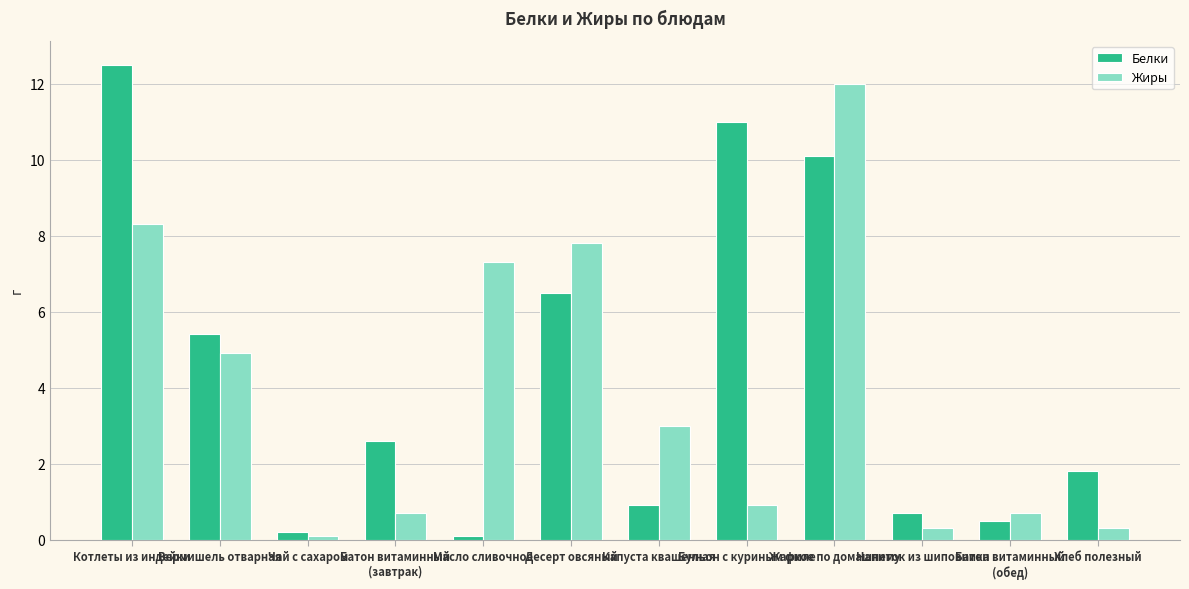

What is the average value of the Жиры series?

3.9